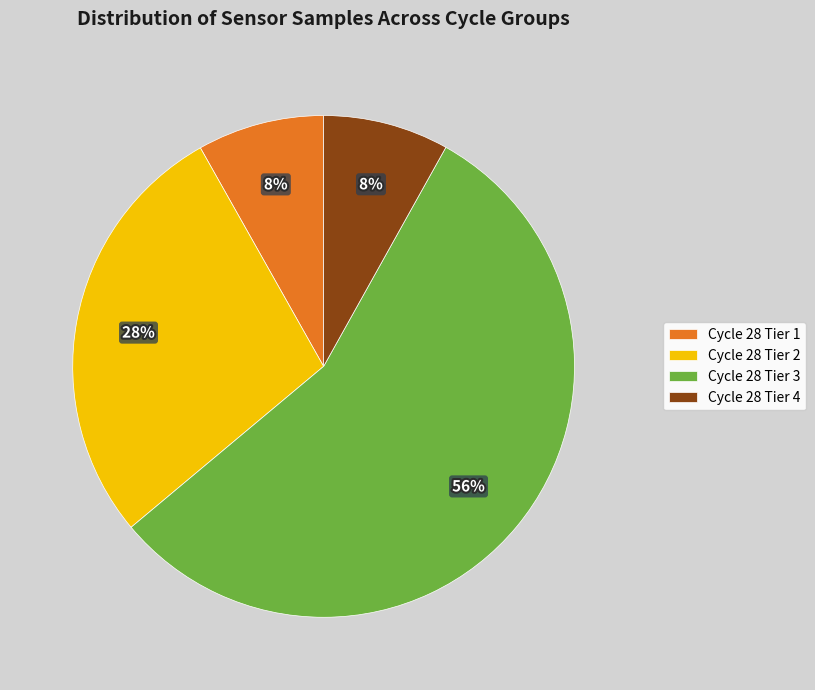

Which has a higher value, Cycle 28 Tier 1 or Cycle 28 Tier 3?

Cycle 28 Tier 3